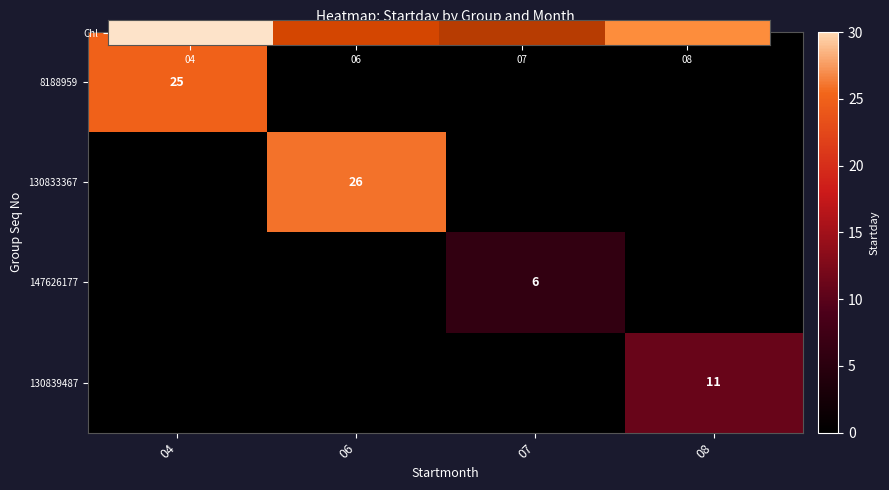

Count the number of data series in this chart.

4